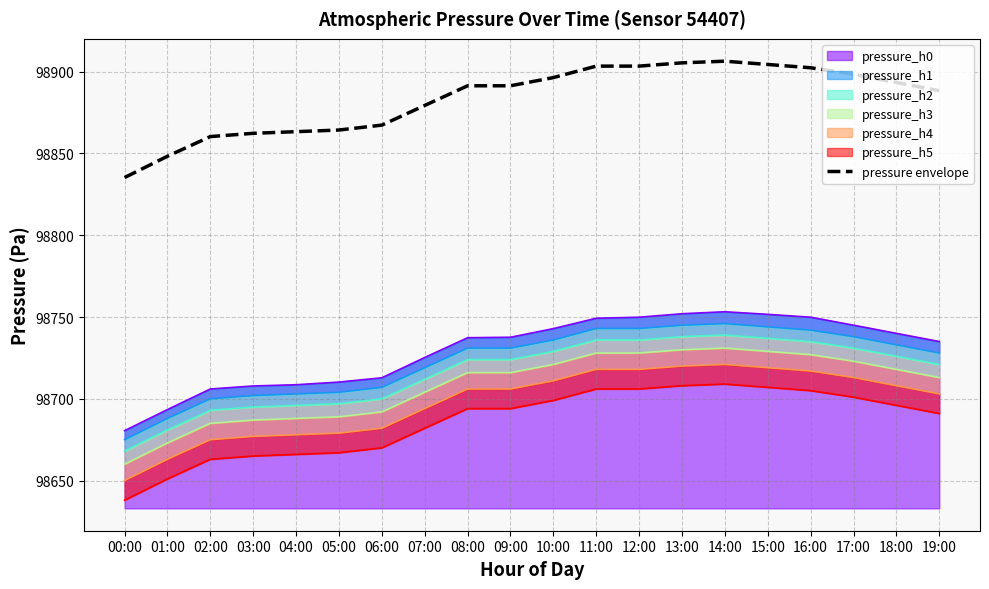

True or false: the data shows 144350.4 at 09:00.

False